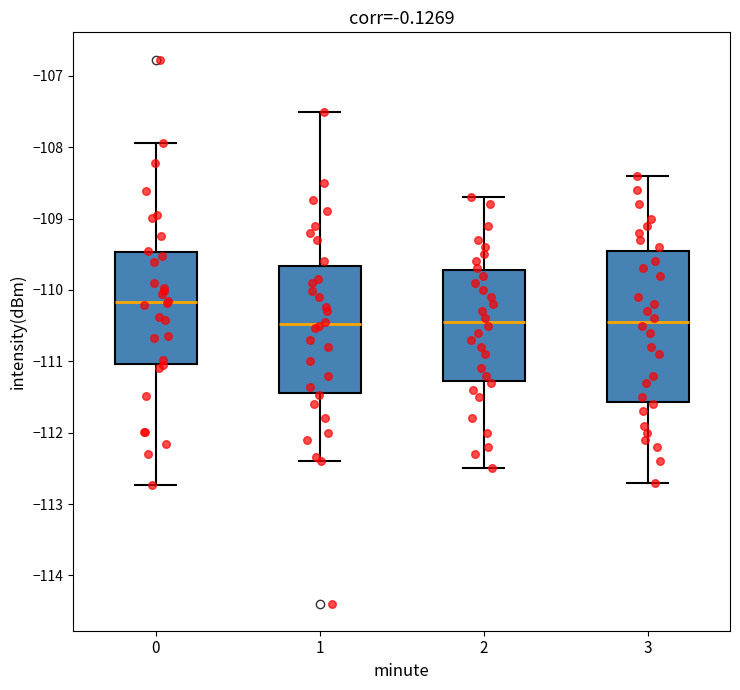

Reading left to right, read every box against the y-axis: the position of its median line, the range the box covers, and the ends of its whiskers. The values are not printed on the chart, so give them approximately, as read against the axis.

0: median -110.2, box -111.0 to -109.5, whiskers -112.7 to -107.9
1: median -110.5, box -111.4 to -109.7, whiskers -112.4 to -107.5
2: median -110.4, box -111.3 to -109.7, whiskers -112.5 to -108.7
3: median -110.4, box -111.6 to -109.4, whiskers -112.7 to -108.4